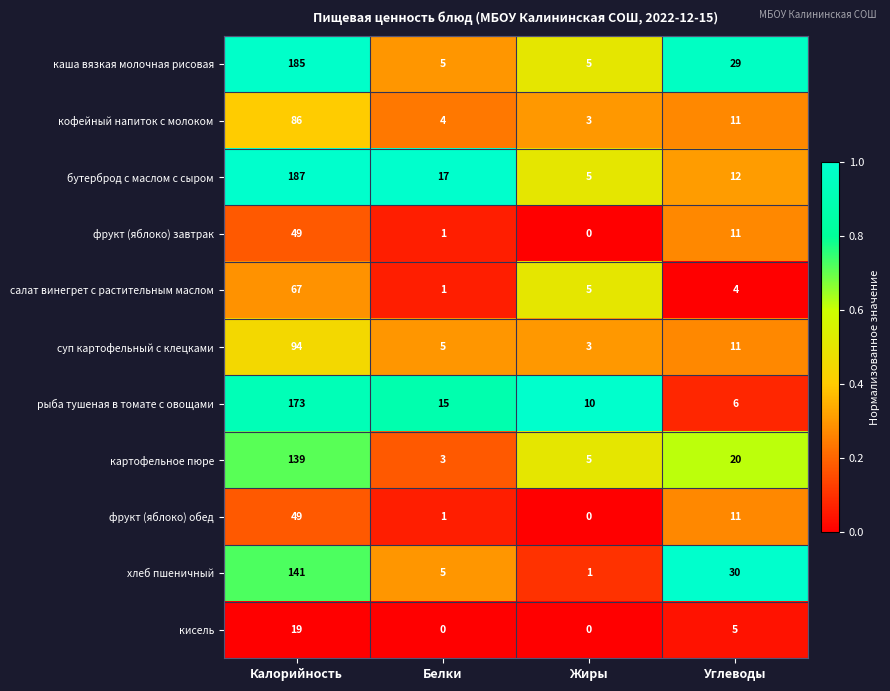

What is the total value across all series at Белки?

57